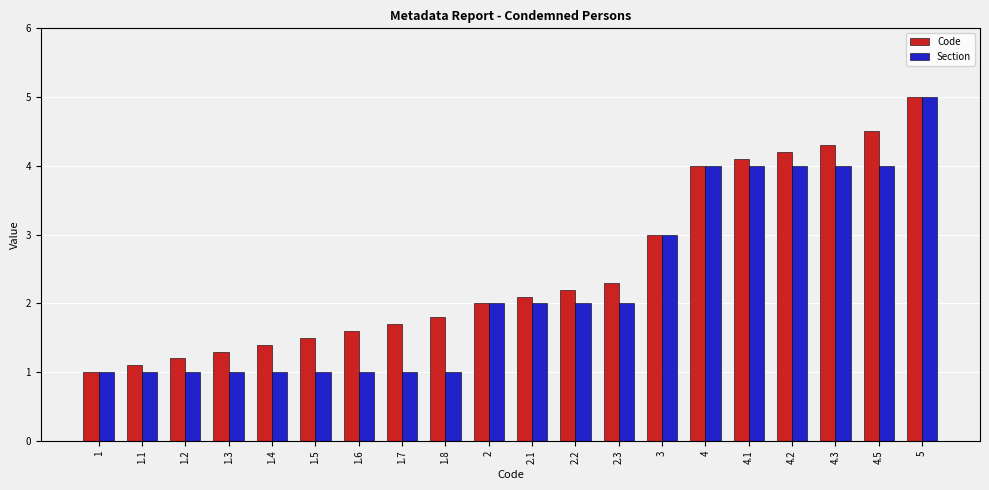

Is the value of Code at 1.8 greater than the value of Section at 2.1?

No